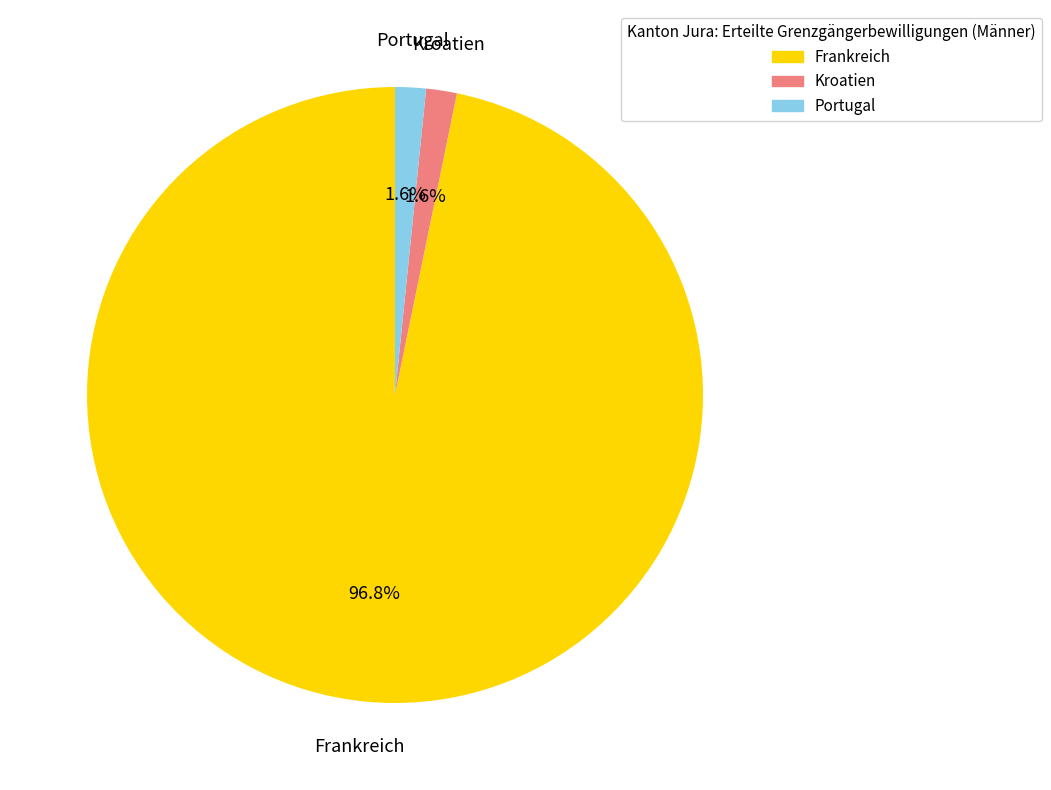

What is the largest slice in the pie chart?

Frankreich